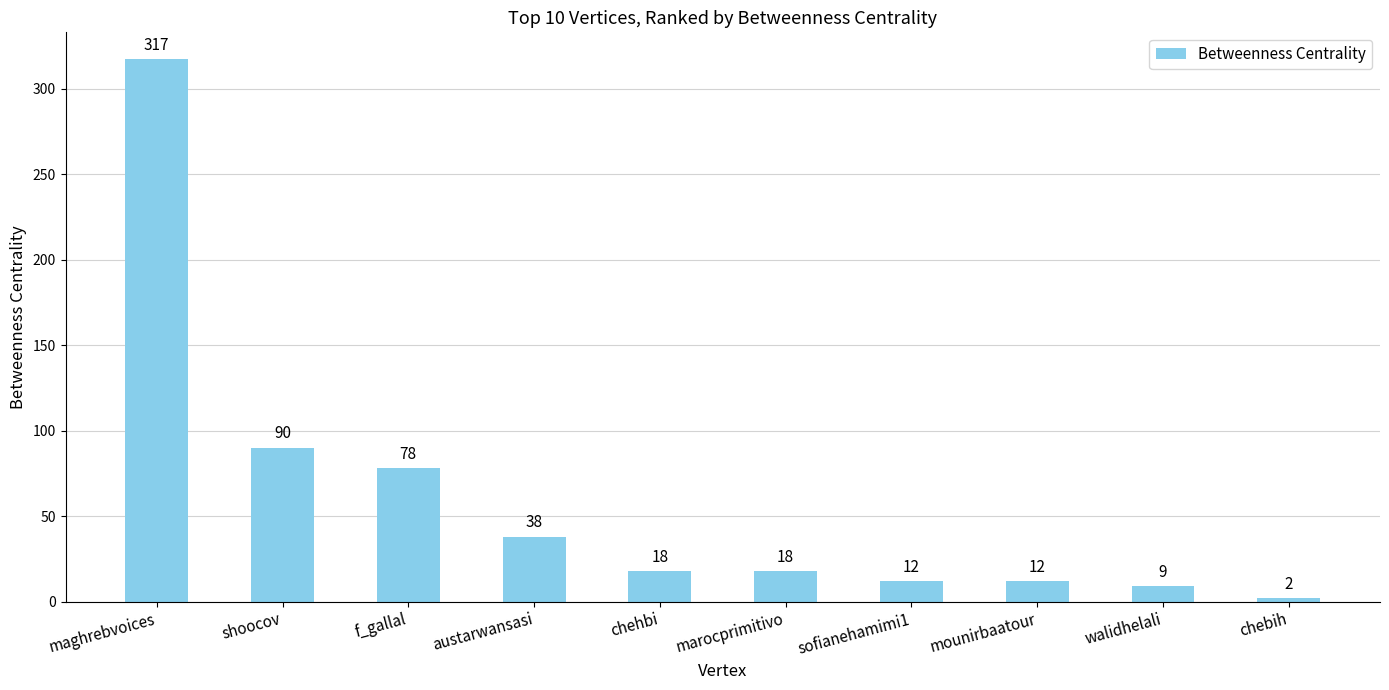

At which category does the chart reach its minimum across all series?

chebih